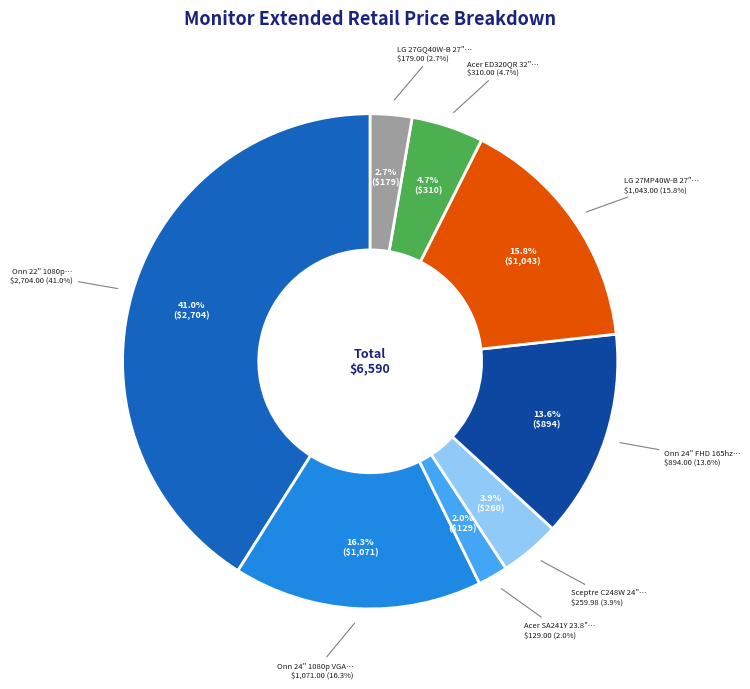

To the nearest percent, what is the combined percentage of LG 27GQ40W-B 27" and Acer SA241Y 23.8"?

5%